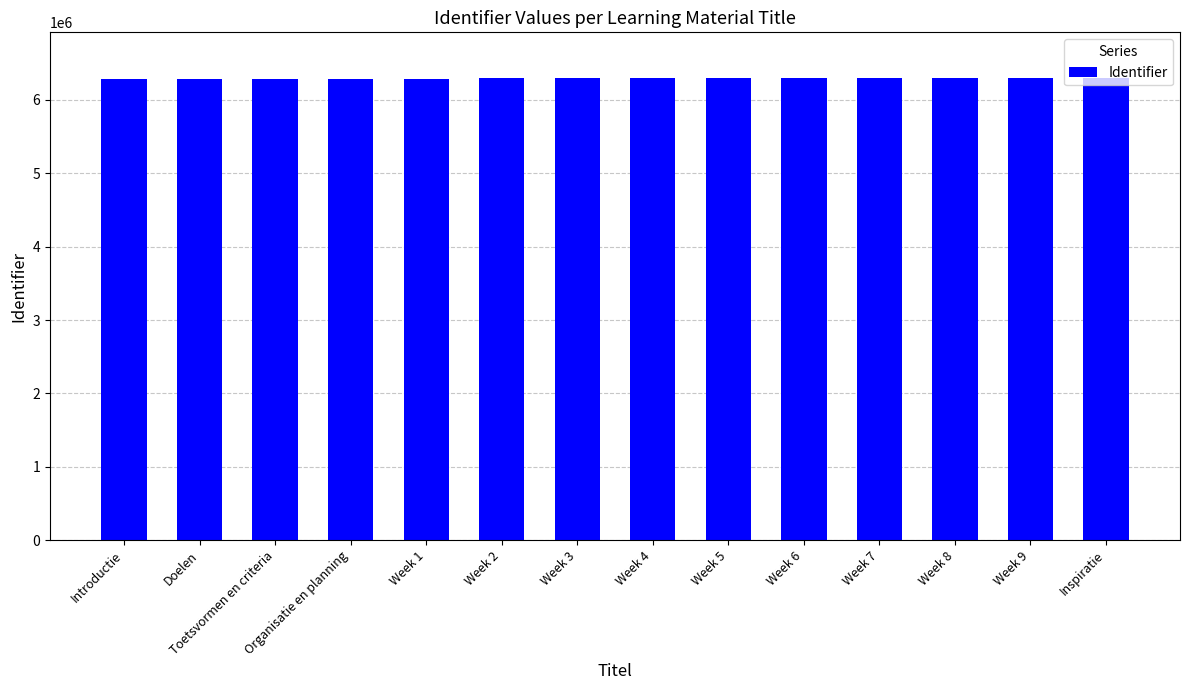

The chart shows a value of 6293047 at Inspiratie. True or false?

True